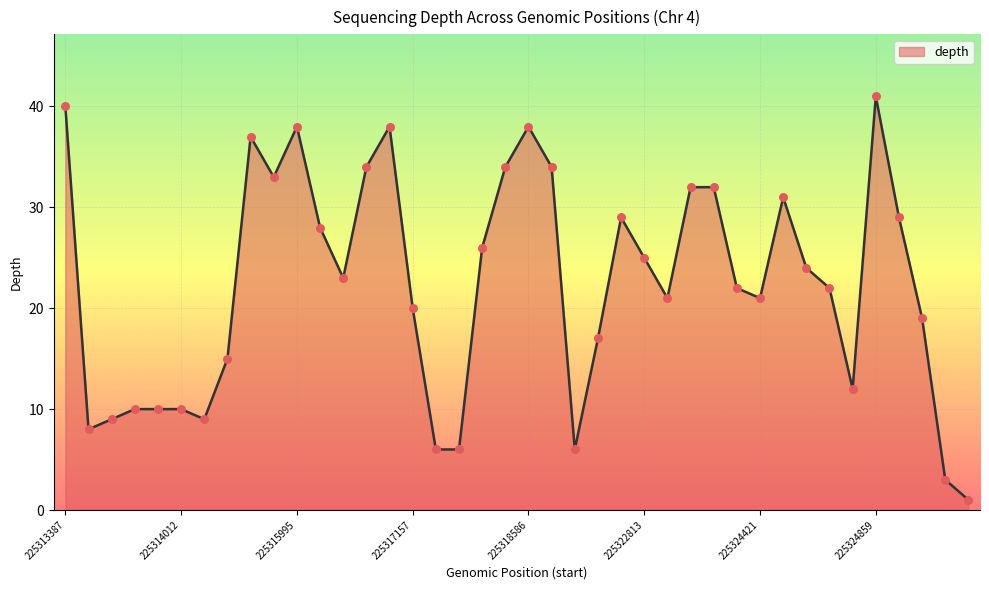

What is the difference between the maximum and minimum values?

40